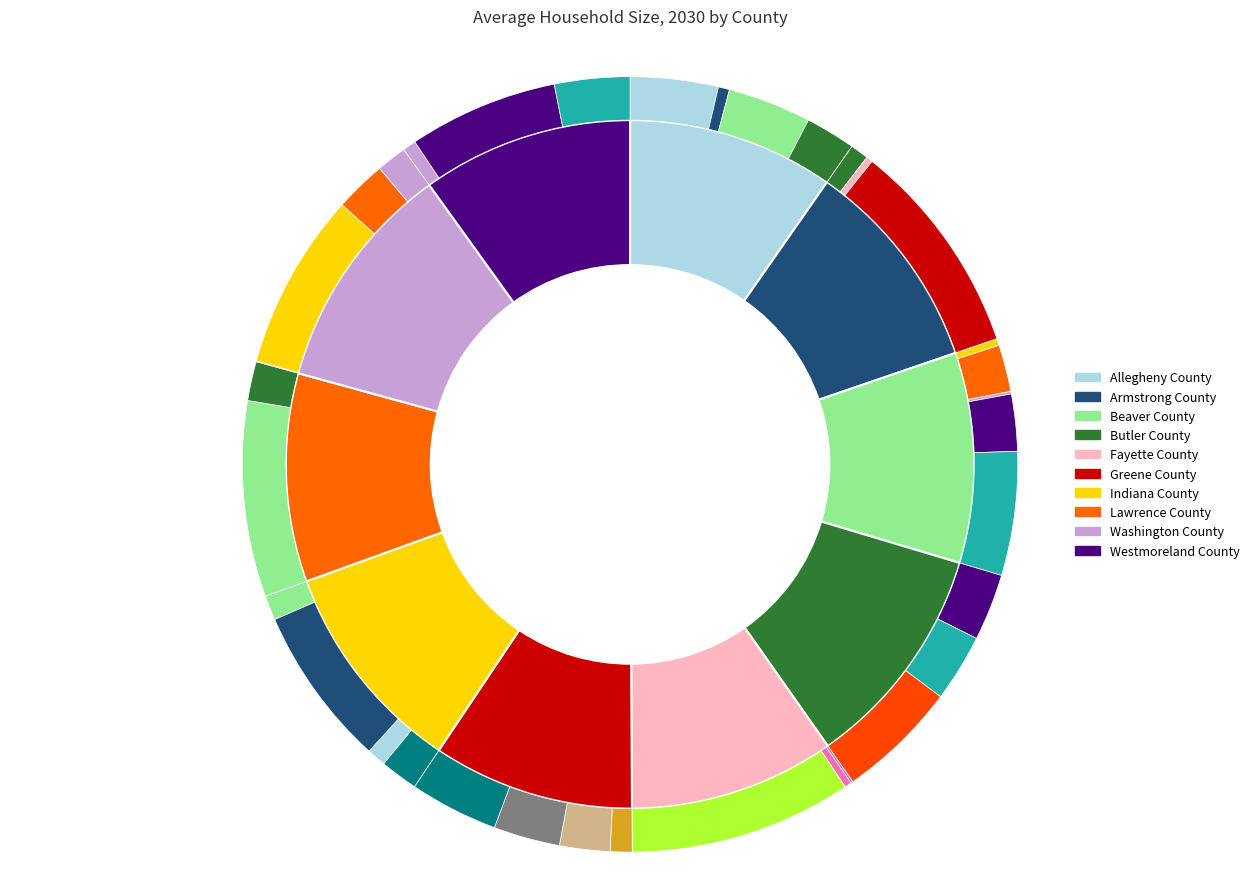

Combined, do Allegheny County and Greene County account for over 50%?

No